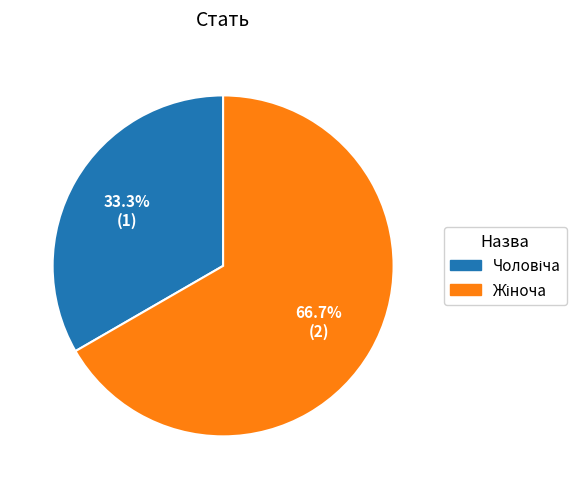

Does any single category account for the majority?

Yes